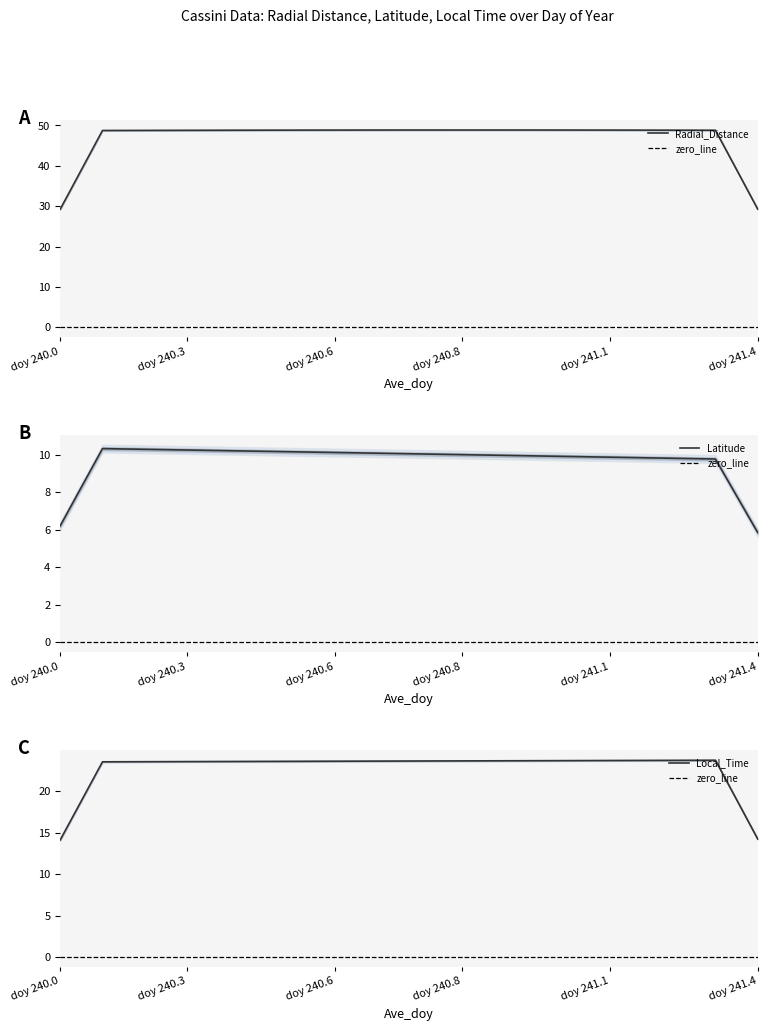

True or false: Local_Time and Radial_Distance intersect in this chart.

False